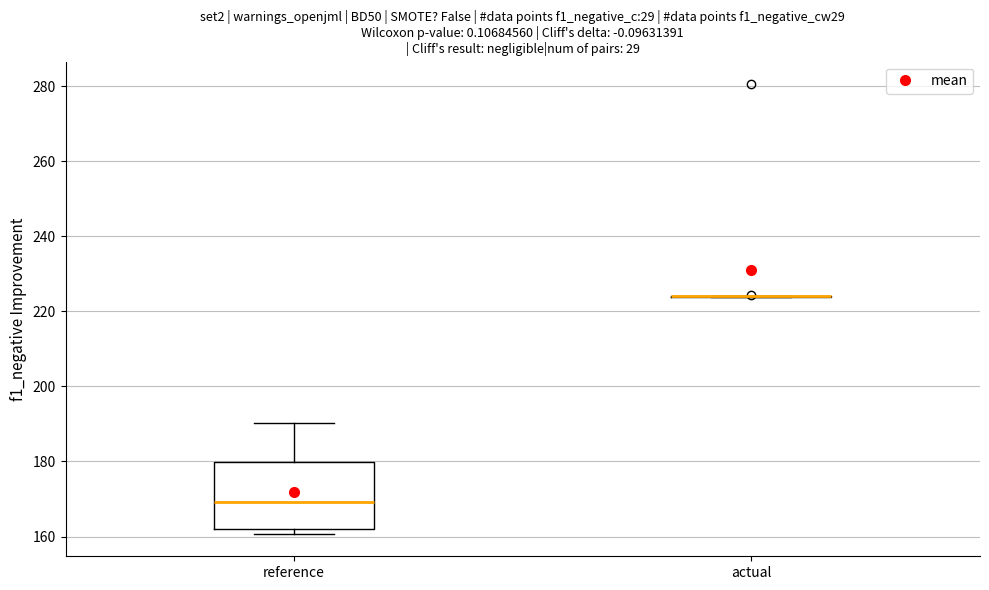

Where is the lower edge of the box for reference on the y-axis? The values are not printed on the chart, so give them approximately, as read against the axis.

162